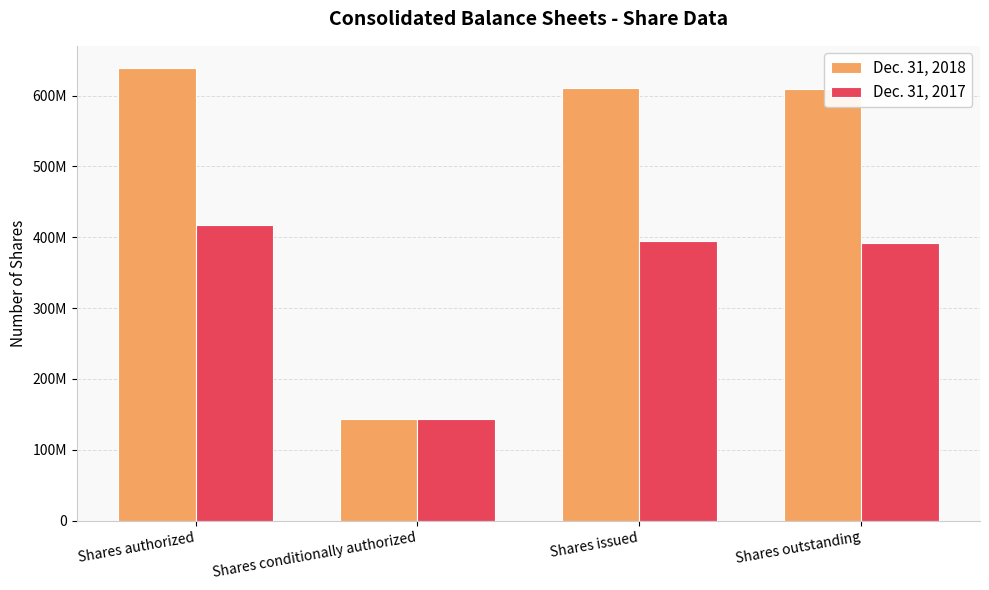

What are all the series names shown in the legend?

Dec. 31, 2018, Dec. 31, 2017